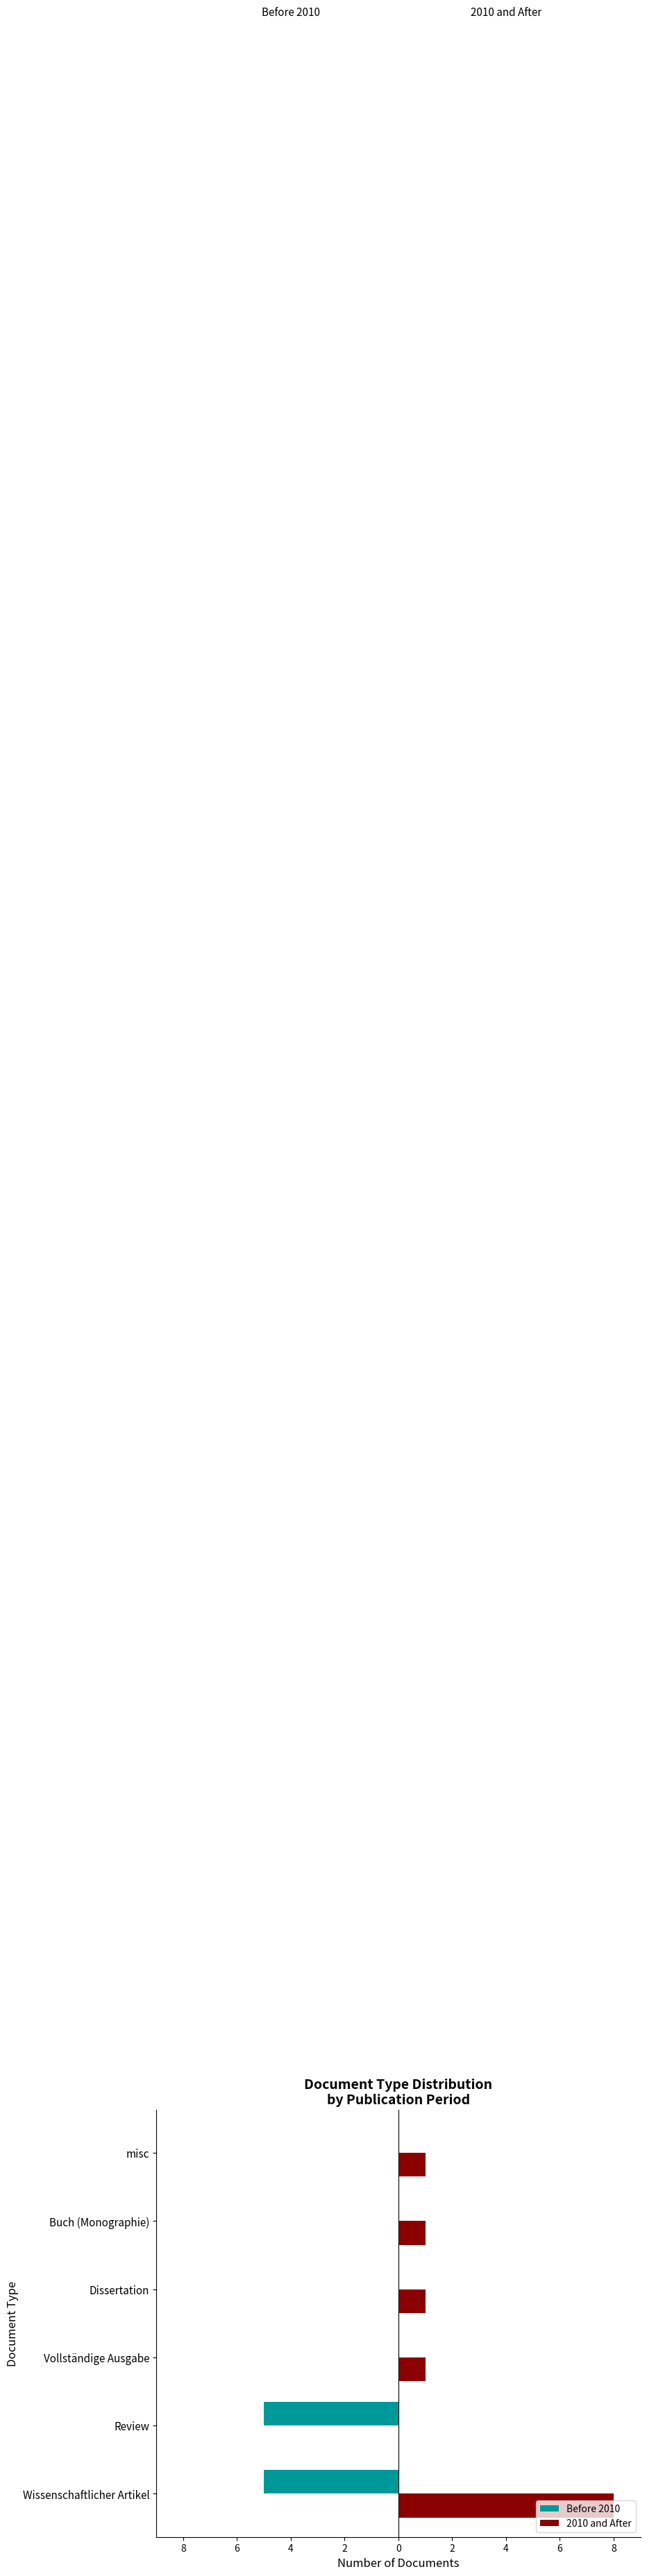

Reading right to left, transcribe all the data shown in this chart.

Before 2010: 0	0	0	0	-5	-5
2010 and After: 1	1	1	1	0	8